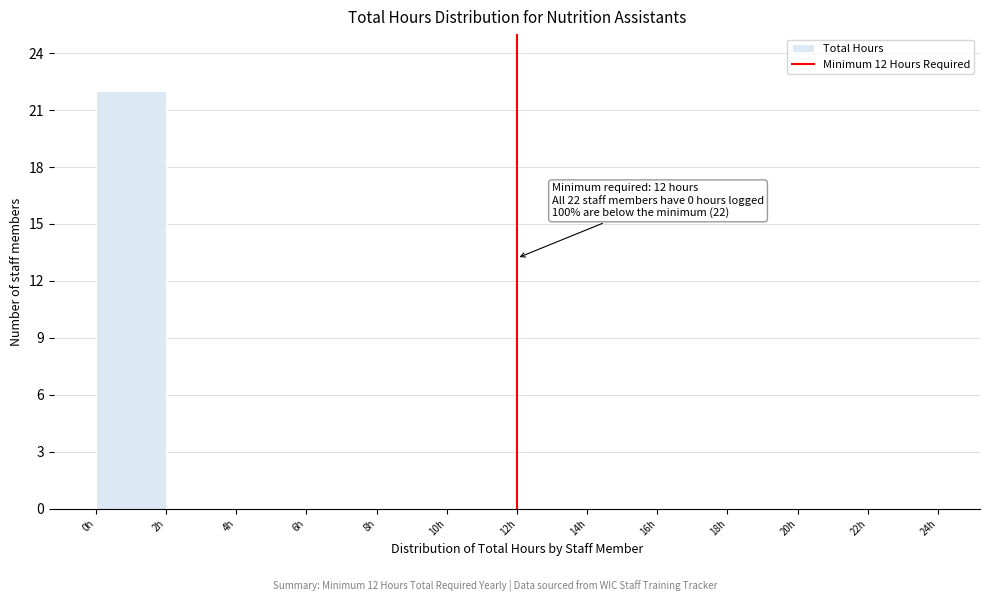

Over which range of the x-axis is the bar tallest?

0 to 2